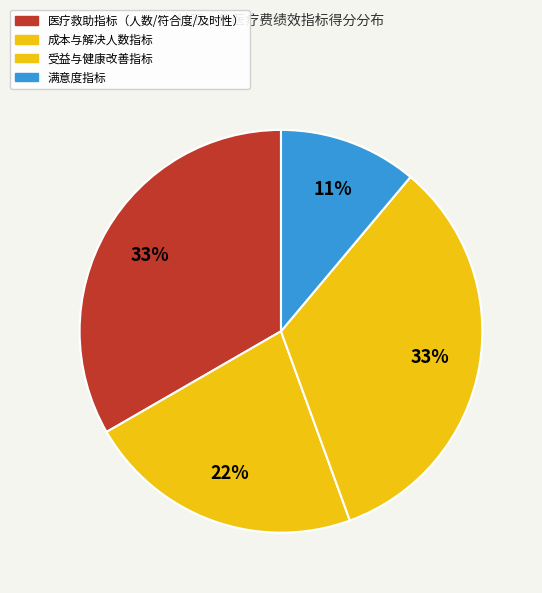

Does any single category account for the majority?

No